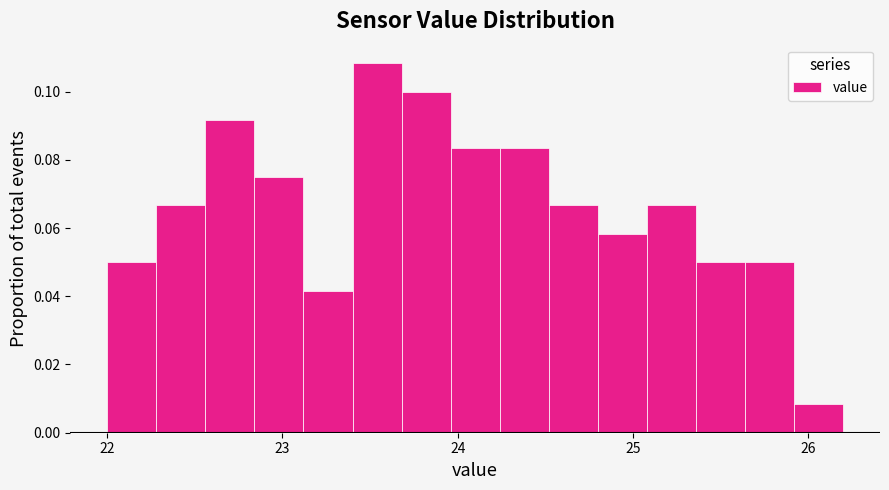

Around what value on the x-axis is the tallest bar? Give the approximate position of its centre, as read against the axis.

23.5